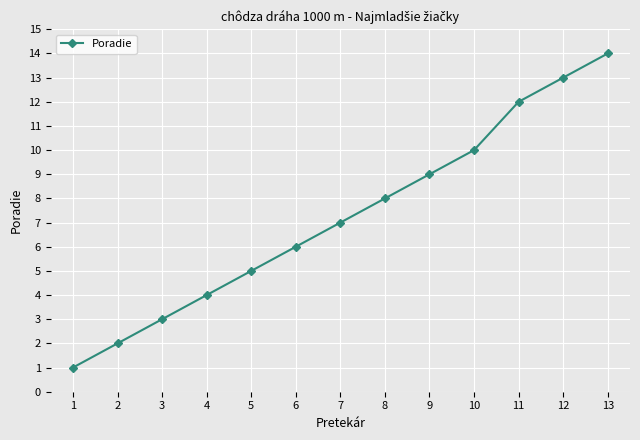

What is the difference between the second highest and minimum values?

12